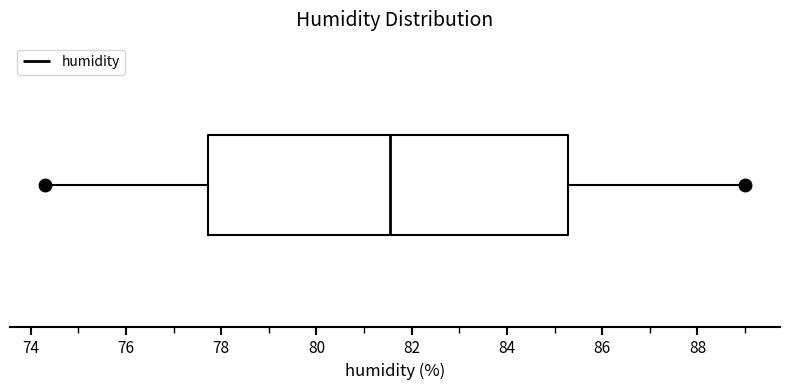

Read this box plot against the x-axis: the position of the median line, the range covered by the box, and the ends of both whiskers. The values are not printed on the chart, so give them approximately, as read against the axis.

median 81.6, box 77.8 to 85.2, whiskers 74.4 to 89.0